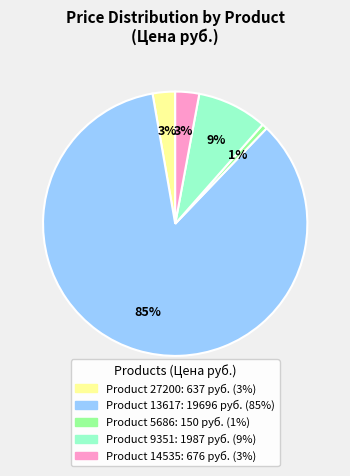

To the nearest percent, what is the average slice percentage?

20%